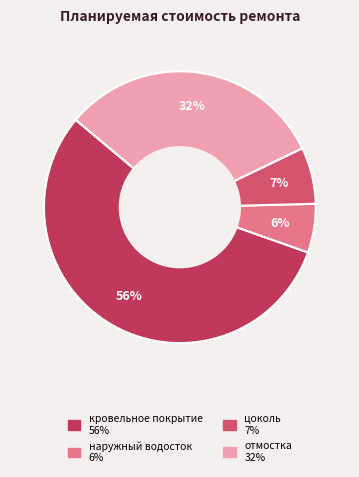

Is it true that цоколь is 14% of the pie?

False